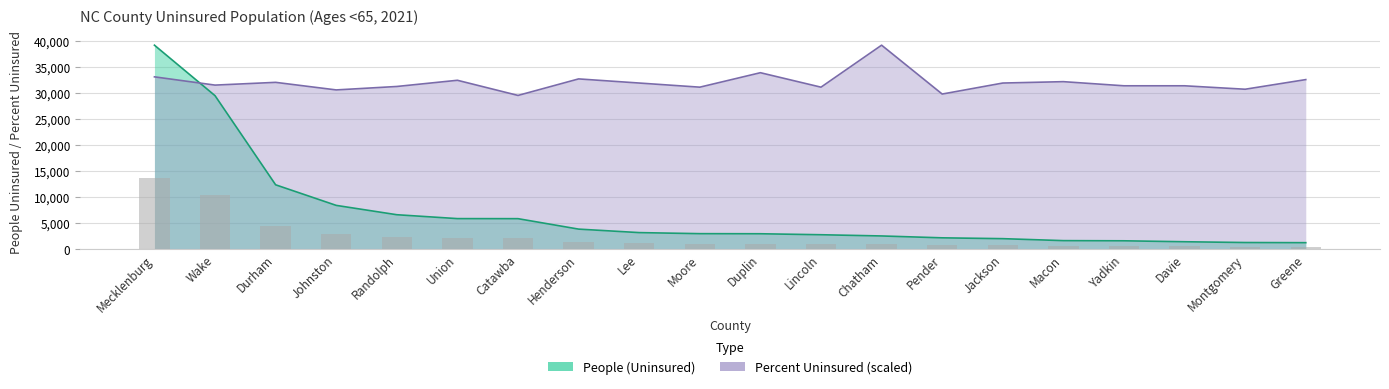

What is the label of the 19th bar from the right?

Wake